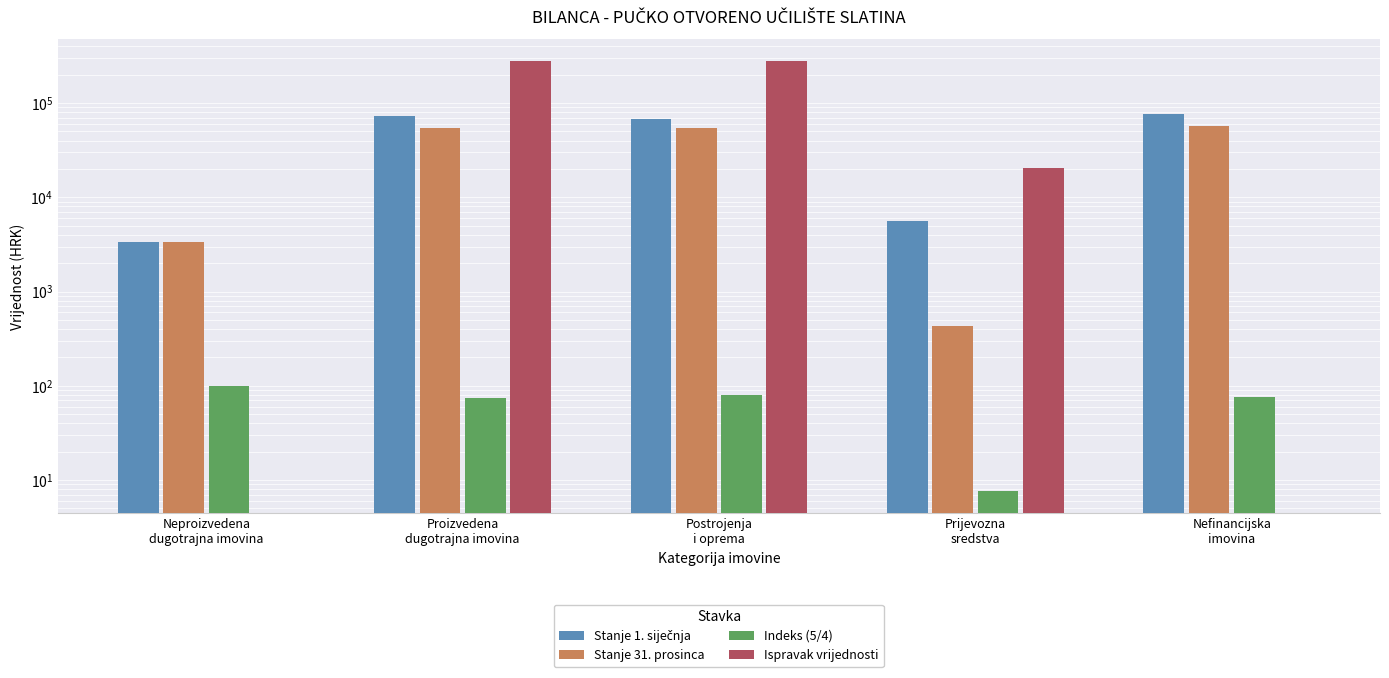

How many bars are there in total?

20